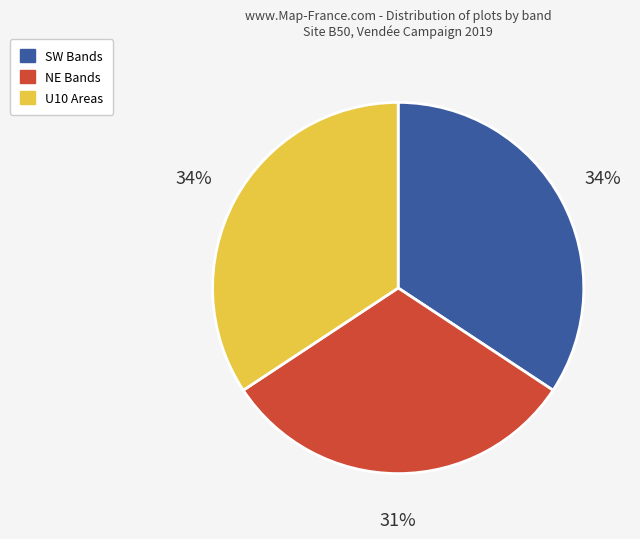

To the nearest percent, what is the average slice percentage?

33%